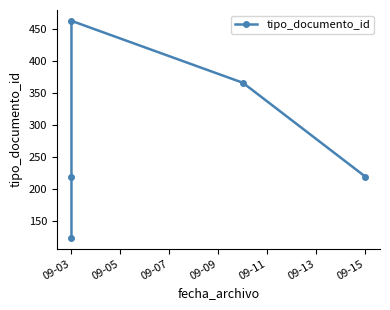

What is the maximum value shown in the chart?

463